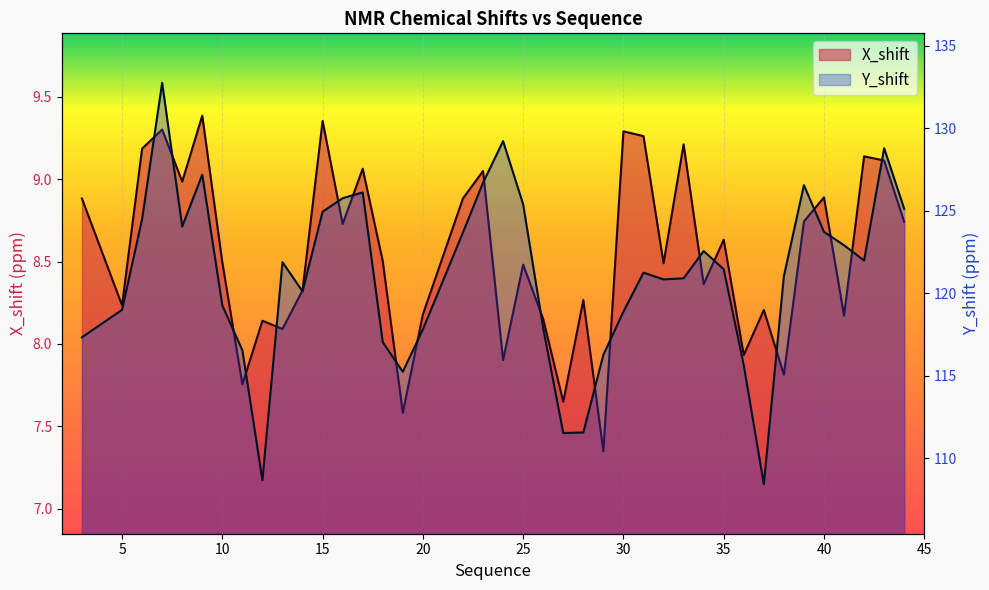

How many values in the X_shift series are below 8?

7